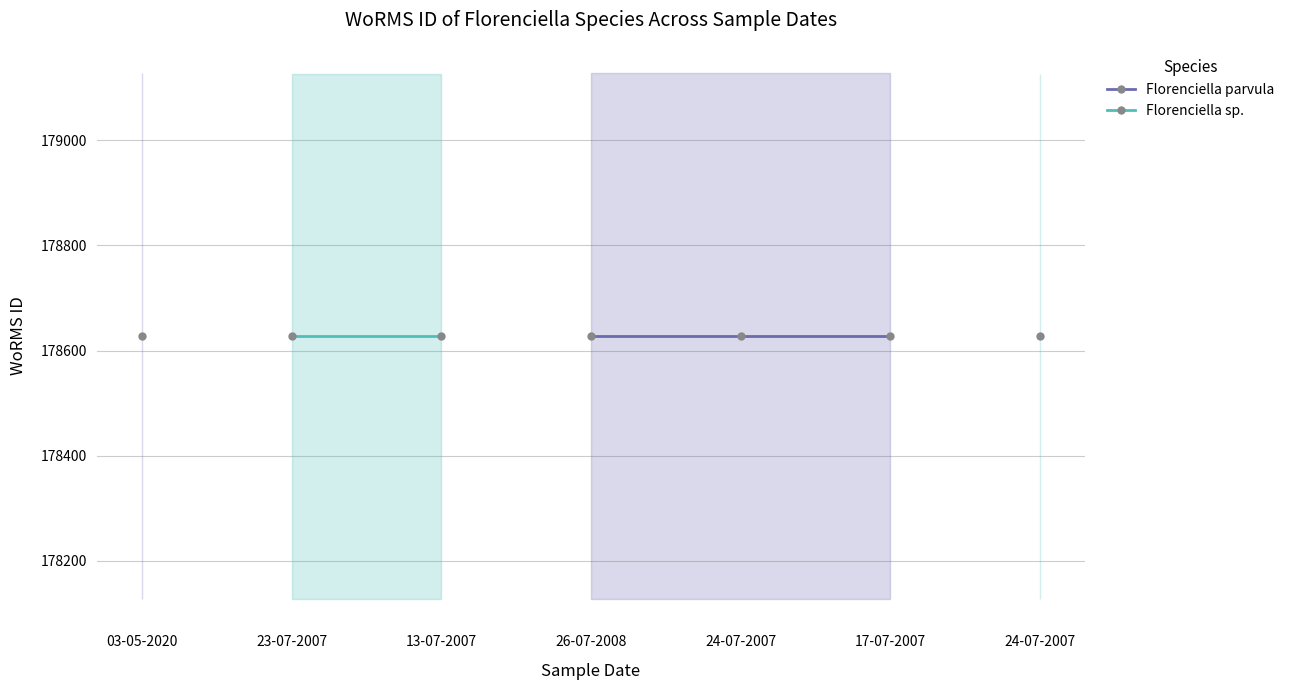

At 26-07-2008, list the series in order from largest to smallest.

Florenciella parvula, Florenciella sp.